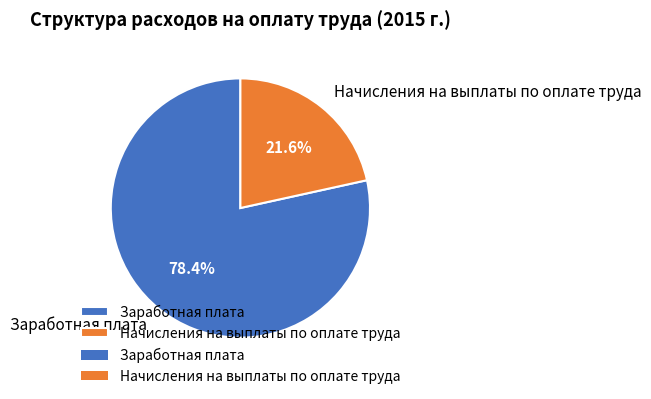

What is the largest slice in the pie chart?

Заработная плата